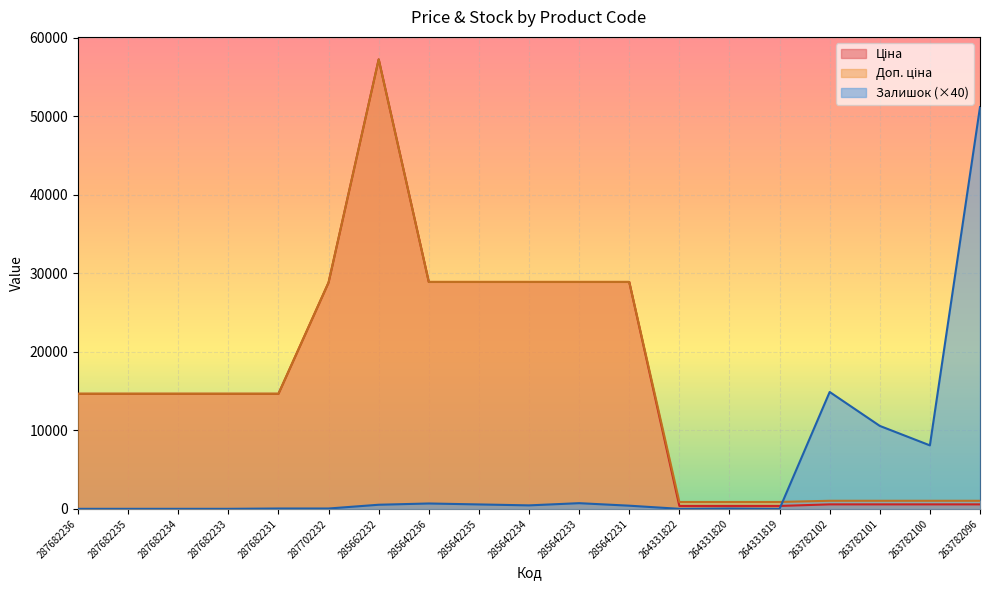

In Доп. ціна, how many points are higher than both neighbors (excluding endpoints)?

1